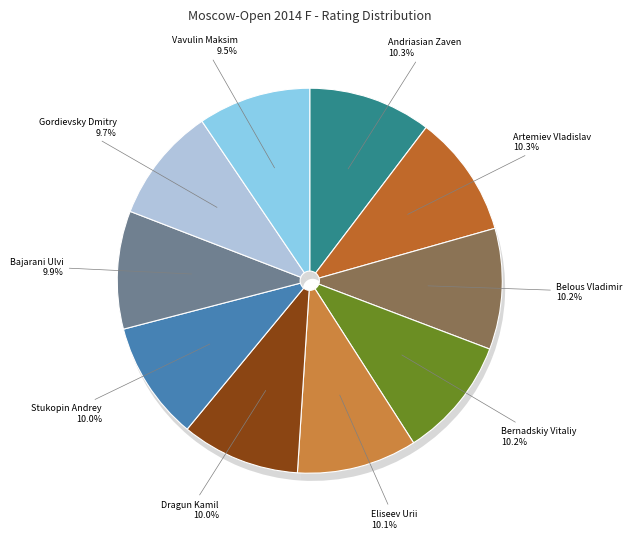

What portion of the pie excludes Gordievsky Dmitry?

90.3%